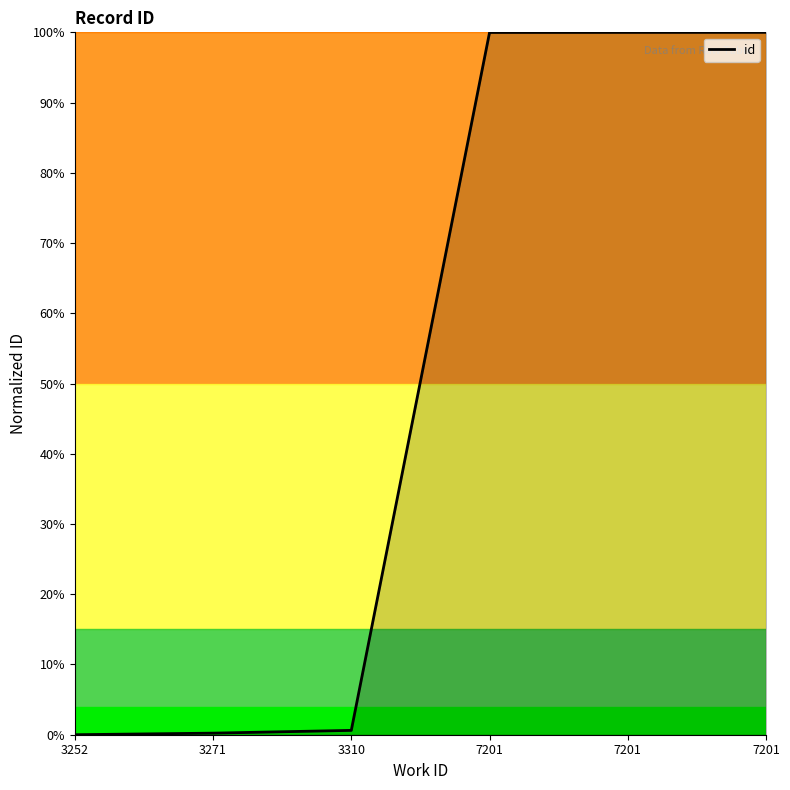

Reading left to right, extract all data points from this chart.

0.0	0.0	0.0	1.0	1.0	1.0